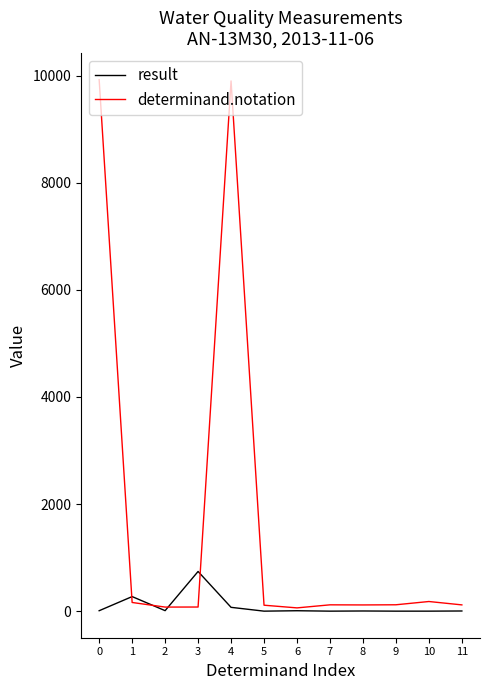

List the series in order of their peak value, highest first.

determinand.notation, result